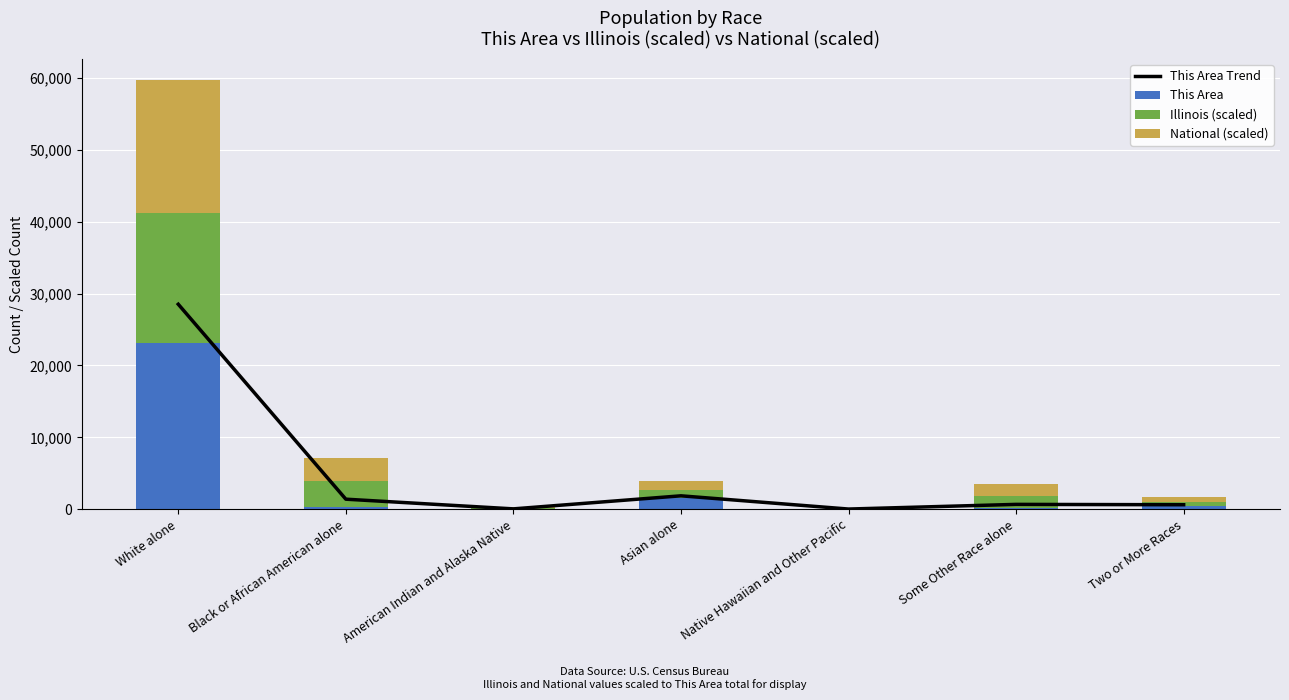

Rank the categories by This Area value from highest to lowest.

White alone, Asian alone, Two or More Races, Black or African American alone, Some Other Race alone, American Indian and Alaska Native, Native Hawaiian and Other Pacific